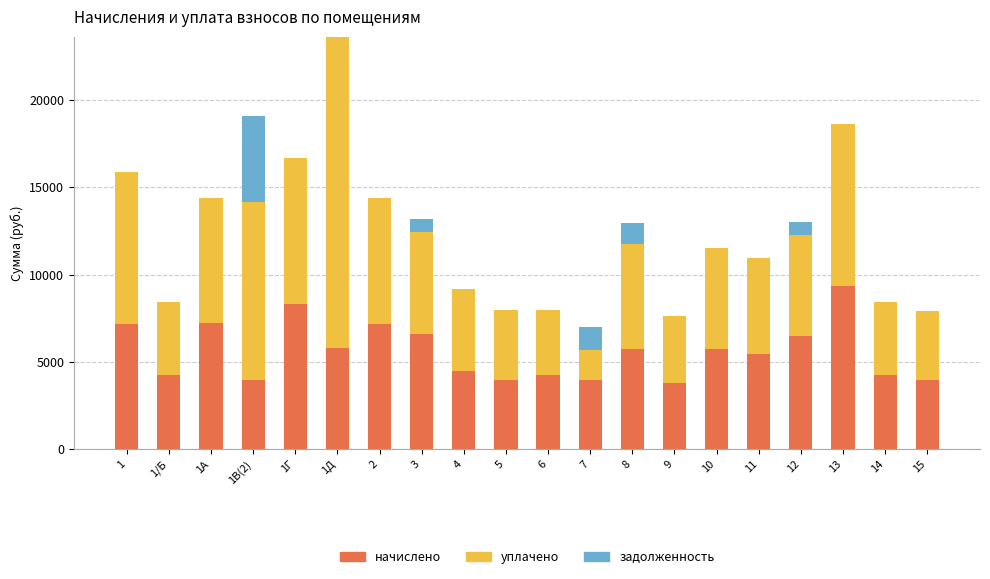

What is the sum of the начислено values at 3 and 1/Б?

10805.4